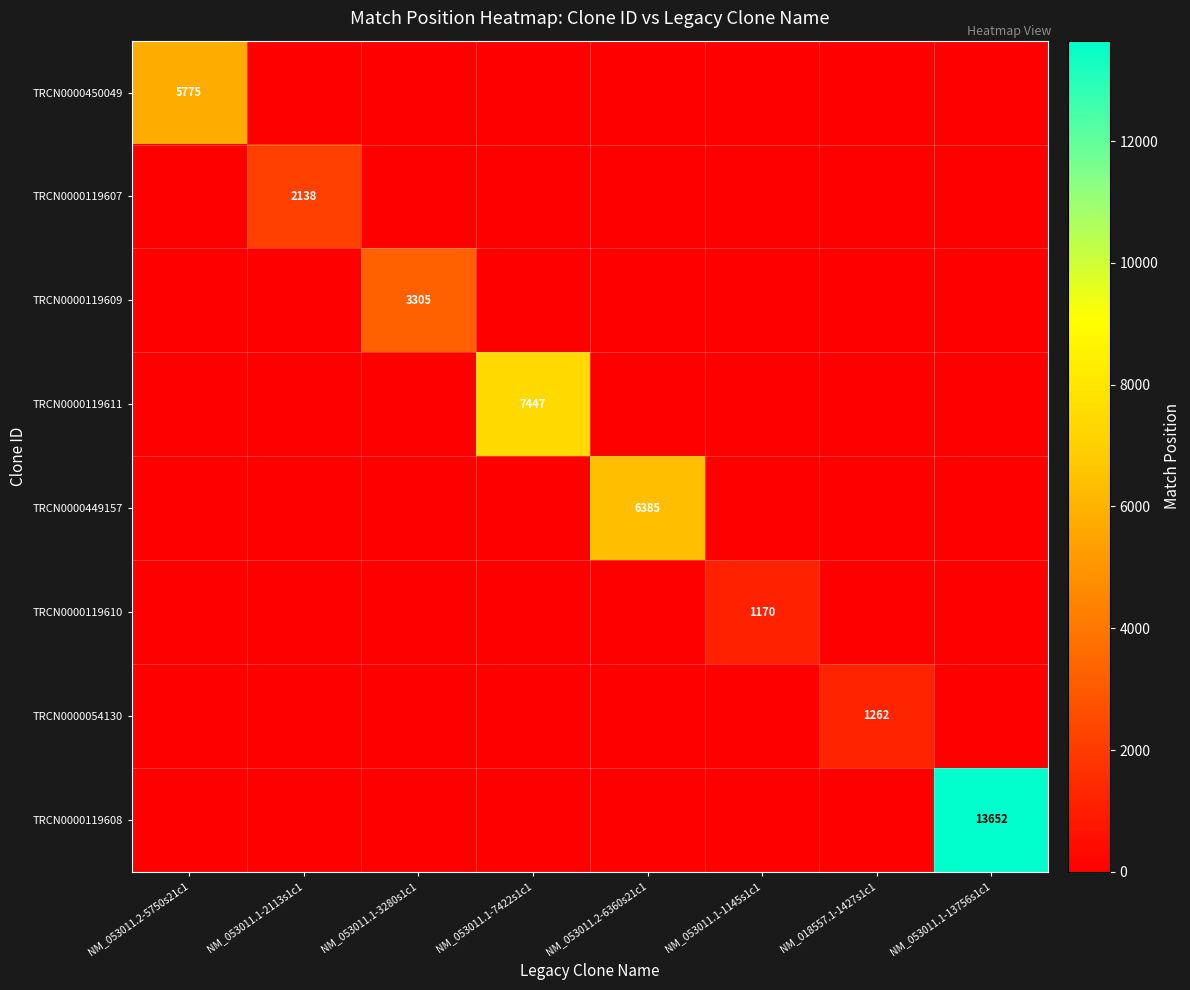

The TRCN0000119609 series shows 3305 at NM_053011.1-3280s1c1. True or false?

True